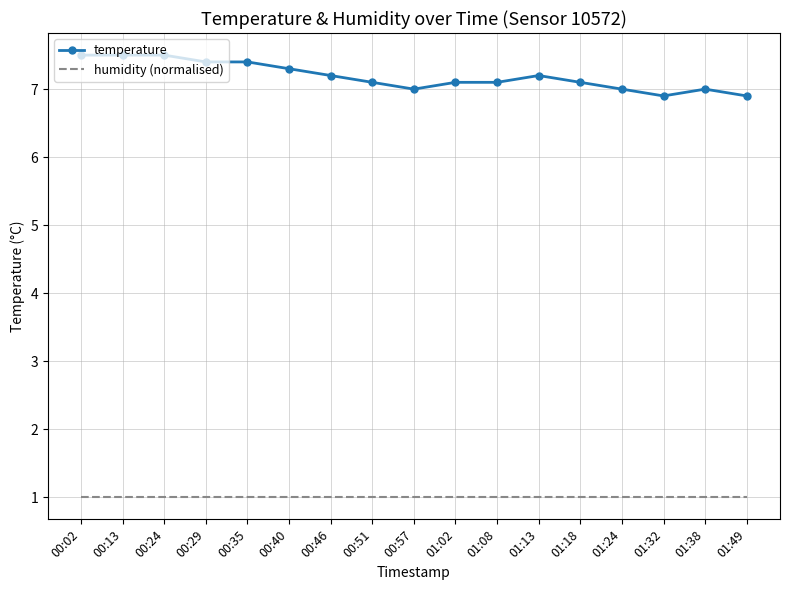

What are all the series names shown in the legend?

temperature, humidity (normalised)